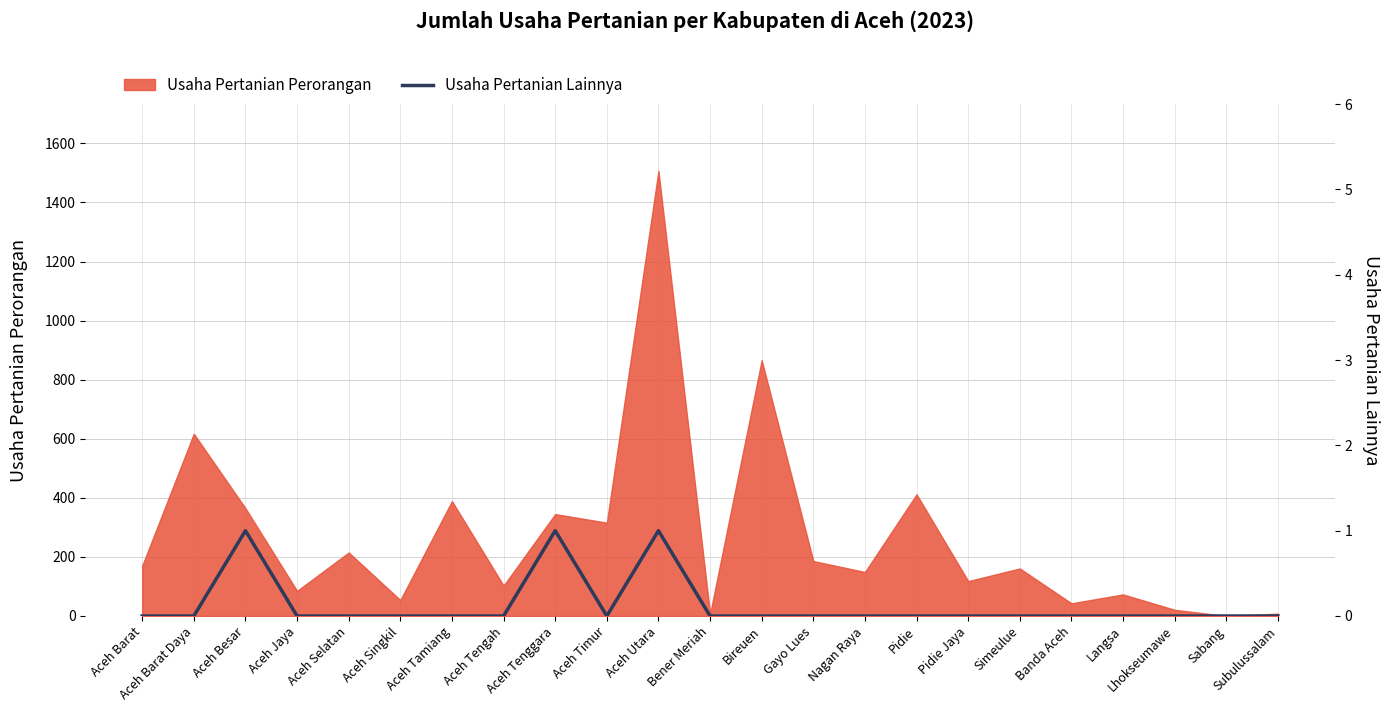

The Usaha Pertanian Perorangan series shows 316 at Aceh Timur. True or false?

True